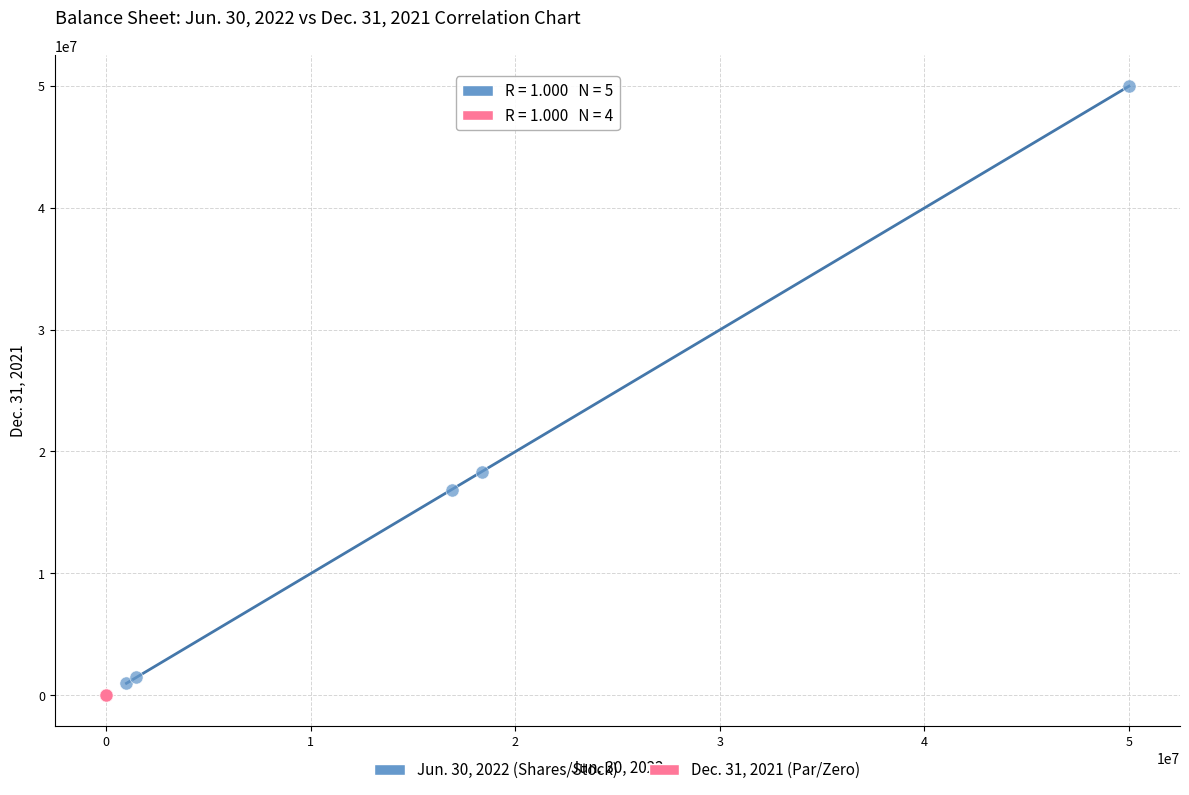

Which series contains the lowest Y value?

Dec. 31, 2021 (Par/Zero)